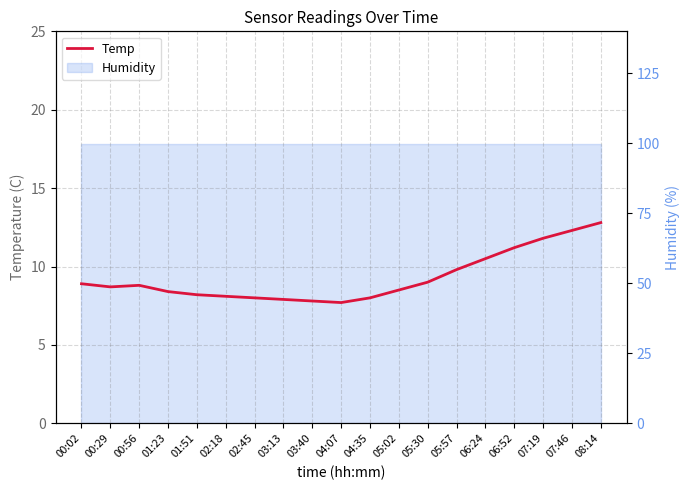

True or false: the data shows 14.8 at 05:02.

False